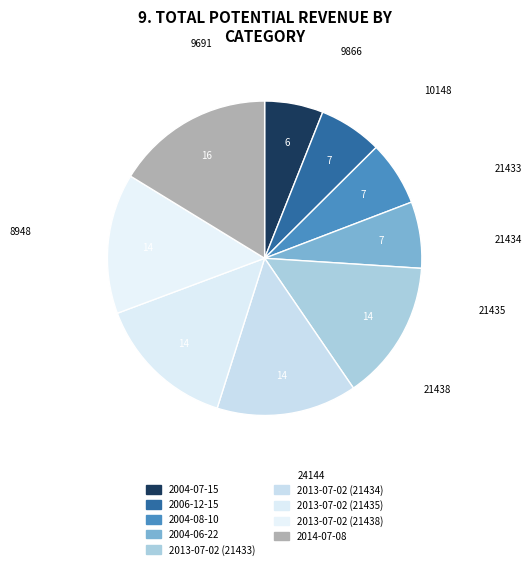

How much of the chart is everything except 2013-07-02 (21433)?

85.6%